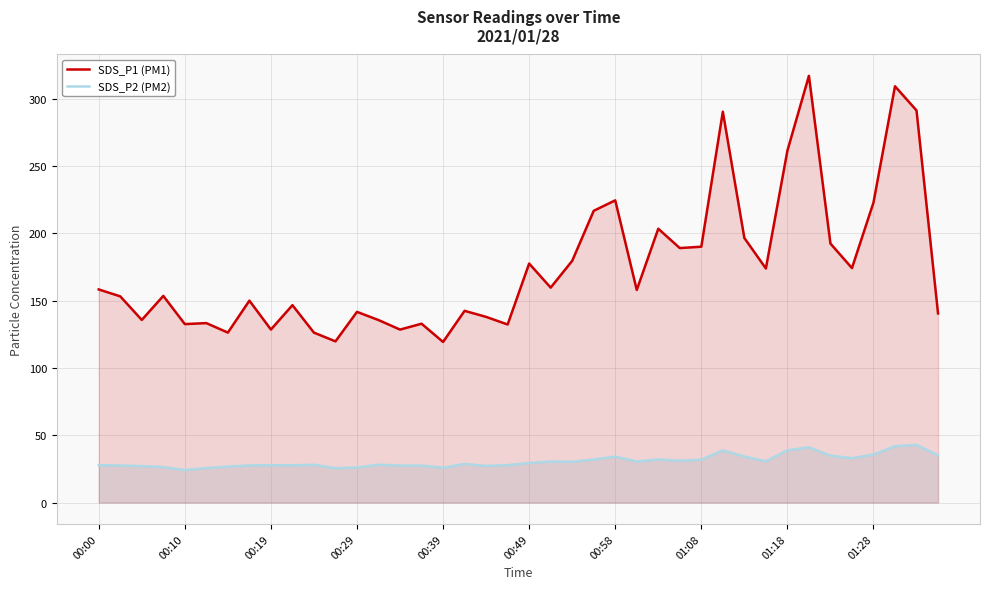

What is the value of the SDS_P1 (PM1) point at the 9th from the left?

128.6